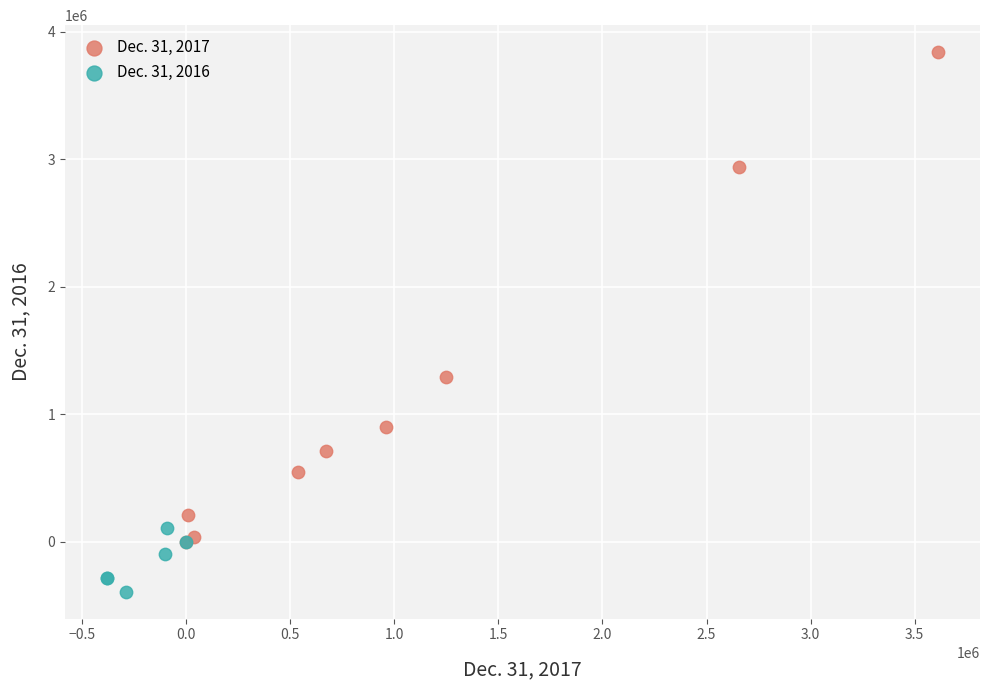

Which series reaches the minimum Y coordinate?

Dec. 31, 2016